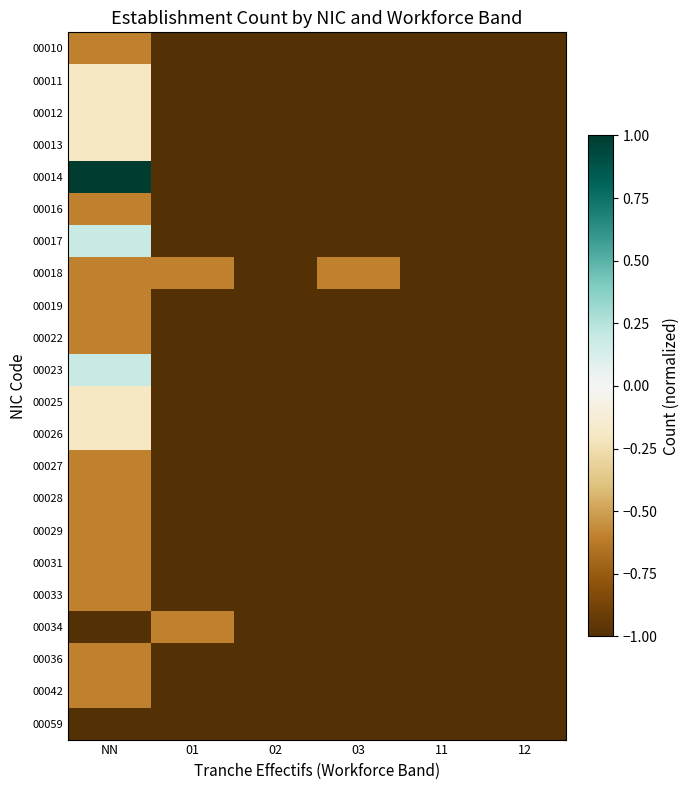

Reading left to right, extract all data points from this chart.

00010: NN=-0.6	01=-1.0	02=-1.0	03=-1.0	11=-1.0	12=-1.0
00011: NN=-0.2	01=-1.0	02=-1.0	03=-1.0	11=-1.0	12=-1.0
00012: NN=-0.2	01=-1.0	02=-1.0	03=-1.0	11=-1.0	12=-1.0
00013: NN=-0.2	01=-1.0	02=-1.0	03=-1.0	11=-1.0	12=-1.0
00014: NN=1.0	01=-1.0	02=-1.0	03=-1.0	11=-1.0	12=-1.0
00016: NN=-0.6	01=-1.0	02=-1.0	03=-1.0	11=-1.0	12=-1.0
00017: NN=0.2	01=-1.0	02=-1.0	03=-1.0	11=-1.0	12=-1.0
00018: NN=-0.6	01=-0.6	02=-1.0	03=-0.6	11=-1.0	12=-1.0
00019: NN=-0.6	01=-1.0	02=-1.0	03=-1.0	11=-1.0	12=-1.0
00022: NN=-0.6	01=-1.0	02=-1.0	03=-1.0	11=-1.0	12=-1.0
00023: NN=0.2	01=-1.0	02=-1.0	03=-1.0	11=-1.0	12=-1.0
00025: NN=-0.2	01=-1.0	02=-1.0	03=-1.0	11=-1.0	12=-1.0
00026: NN=-0.2	01=-1.0	02=-1.0	03=-1.0	11=-1.0	12=-1.0
00027: NN=-0.6	01=-1.0	02=-1.0	03=-1.0	11=-1.0	12=-1.0
00028: NN=-0.6	01=-1.0	02=-1.0	03=-1.0	11=-1.0	12=-1.0
00029: NN=-0.6	01=-1.0	02=-1.0	03=-1.0	11=-1.0	12=-1.0
00031: NN=-0.6	01=-1.0	02=-1.0	03=-1.0	11=-1.0	12=-1.0
00033: NN=-0.6	01=-1.0	02=-1.0	03=-1.0	11=-1.0	12=-1.0
00034: NN=-1.0	01=-0.6	02=-1.0	03=-1.0	11=-1.0	12=-1.0
00036: NN=-0.6	01=-1.0	02=-1.0	03=-1.0	11=-1.0	12=-1.0
00042: NN=-0.6	01=-1.0	02=-1.0	03=-1.0	11=-1.0	12=-1.0
00059: NN=-1.0	01=-1.0	02=-1.0	03=-1.0	11=-1.0	12=-1.0